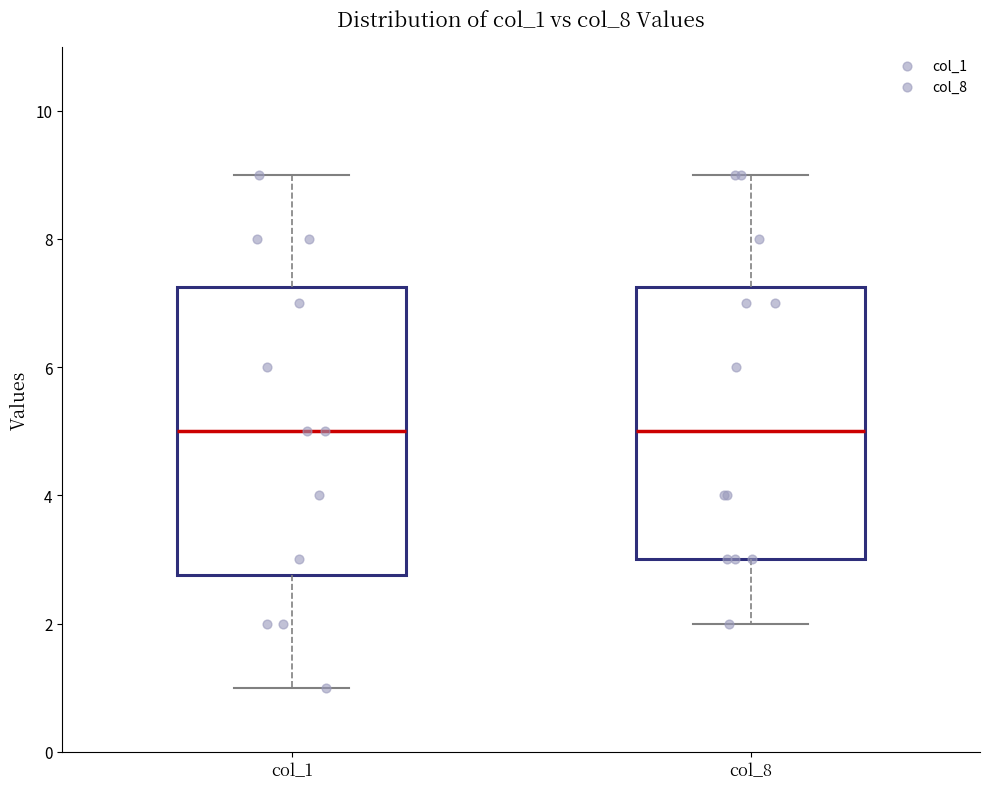

Where does the lower whisker of the box for col_8 end on the y-axis? The values are not printed on the chart, so give them approximately, as read against the axis.

2.0